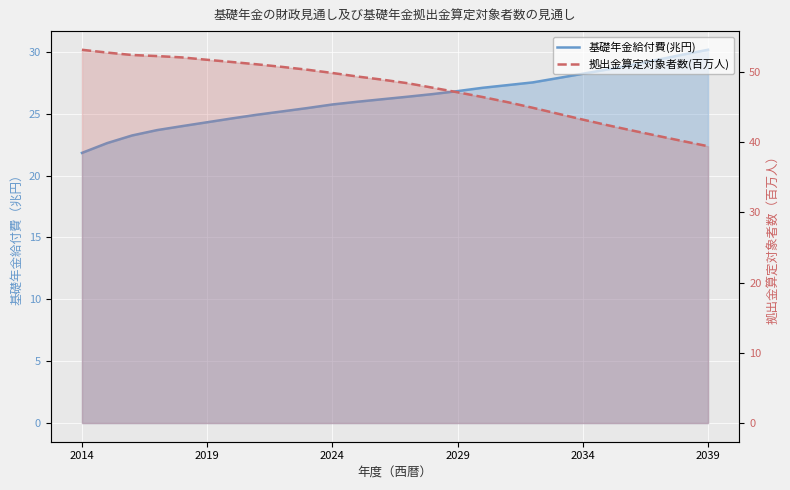

Reading right to left, what are all the values shown in this chart?

基礎年金給付費(兆円): 30.2	29.8	29.4	29.0	28.6	28.2	27.9	27.5	27.3	27.1	26.8	26.6	26.4	26.2	26.0	25.7	25.5	25.2	24.9	24.6	24.3	24.0	23.7	23.2	22.6	21.8
拠出金算定対象者数(百万人): 39.4	40.1	40.9	41.6	42.4	43.2	44.0	44.9	45.7	46.4	47.1	47.7	48.4	48.9	49.3	49.8	50.3	50.7	51.1	51.4	51.7	52.1	52.2	52.4	52.7	53.1